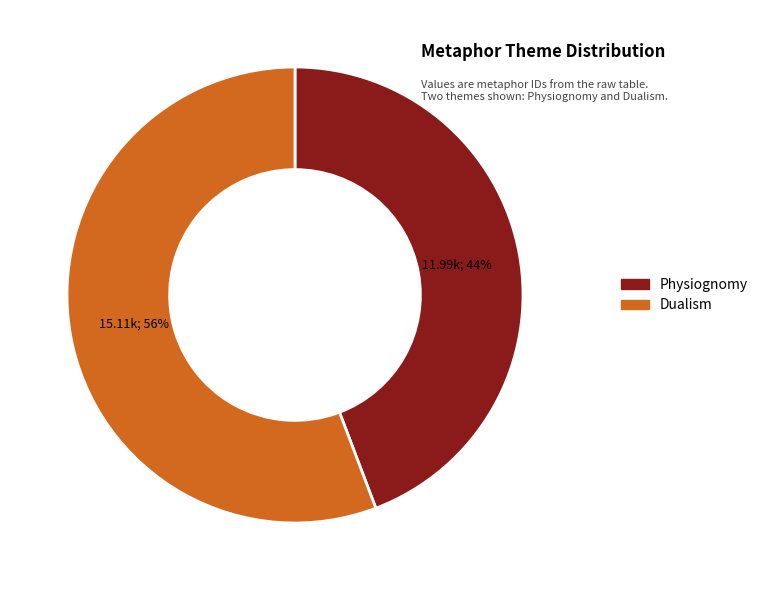

Does Dualism represent more than half of the total?

Yes